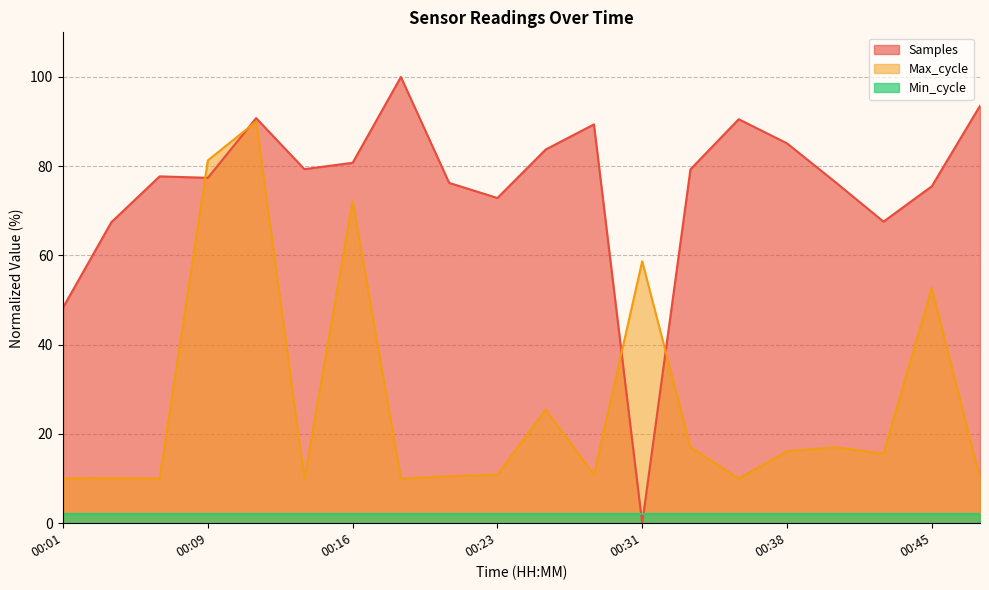

Rank the series by their maximum value, from lowest to highest.

Min_cycle, Max_cycle, Samples